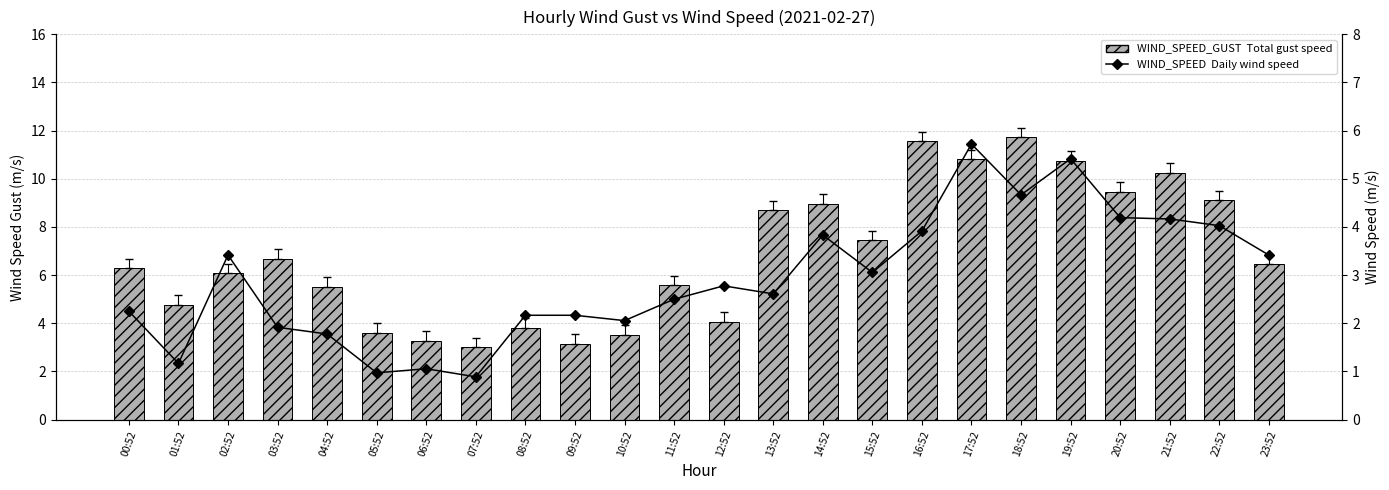

Which series has the widest spread of values?

WIND_SPEED_GUST Total gust speed